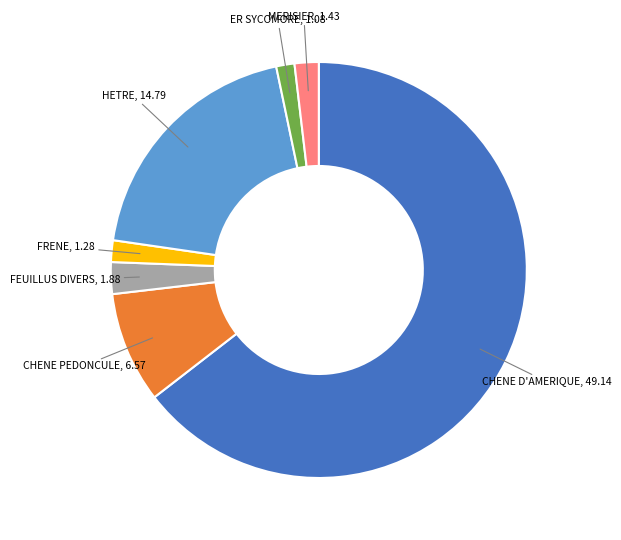

Is there a majority slice in this chart?

Yes